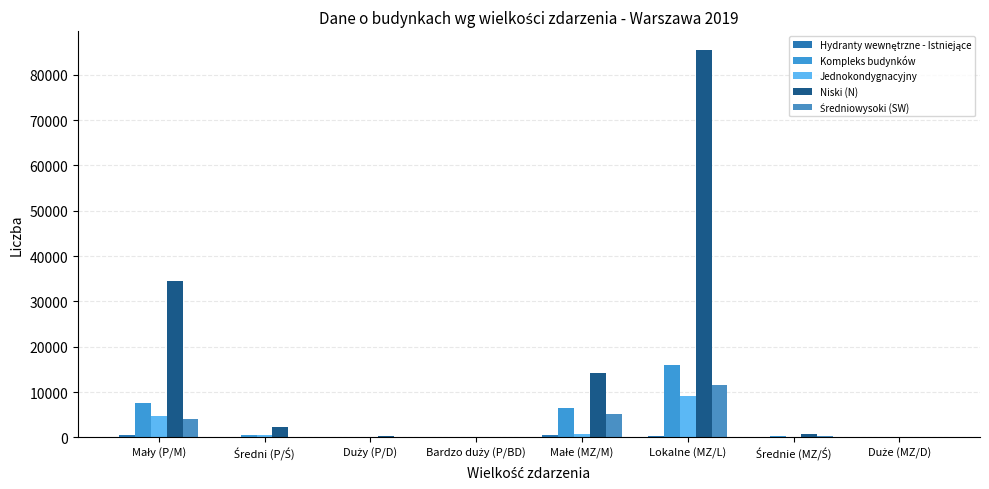

At which label does Średniowysoki (SW) first exceed 259?

Mały (P/M)